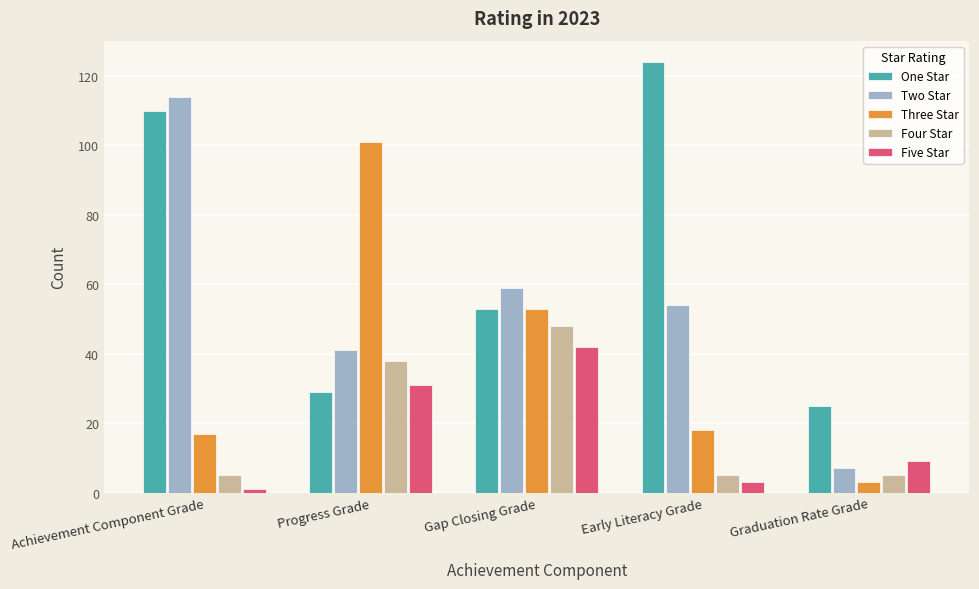

At which label does Five Star first exceed 9?

Progress Grade